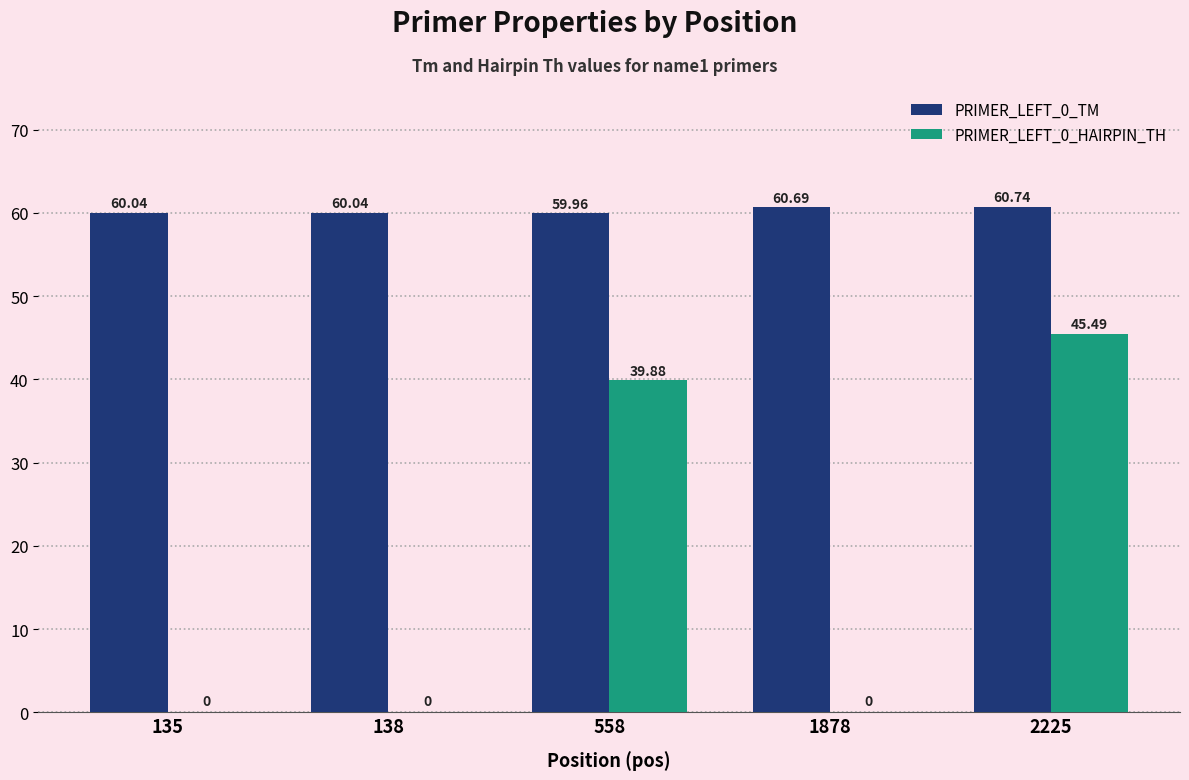

At which category is the sum across all series the highest?

2225